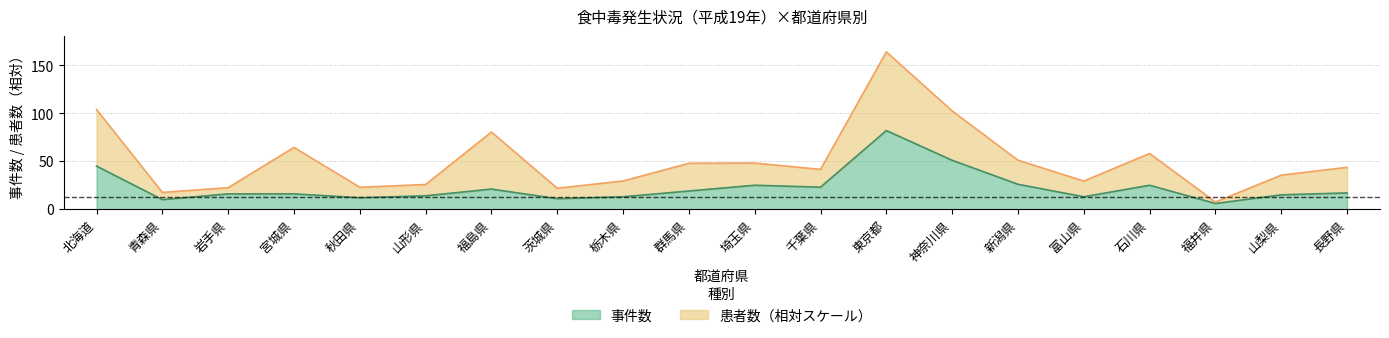

What is the smallest value displayed?

6